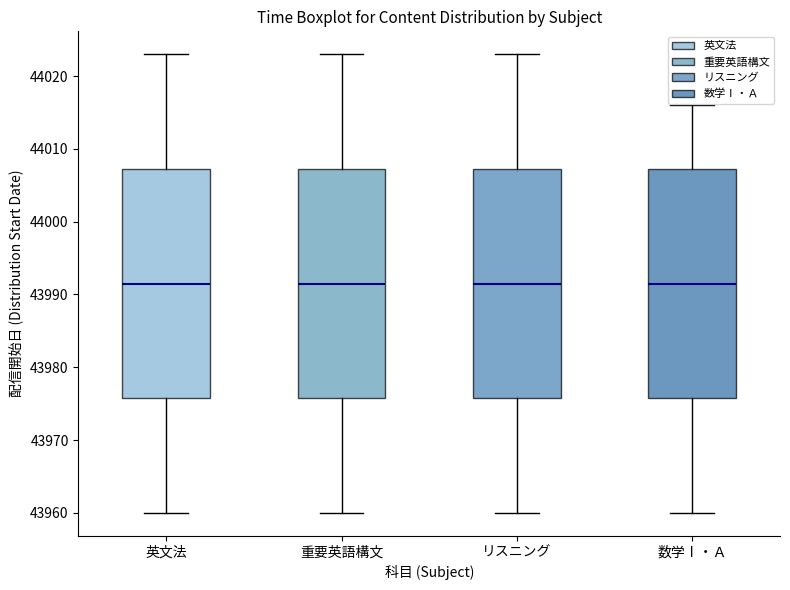

Where does the median line of the box for 重要英語構文 sit on the y-axis? The values are not printed on the chart, so give them approximately, as read against the axis.

43992